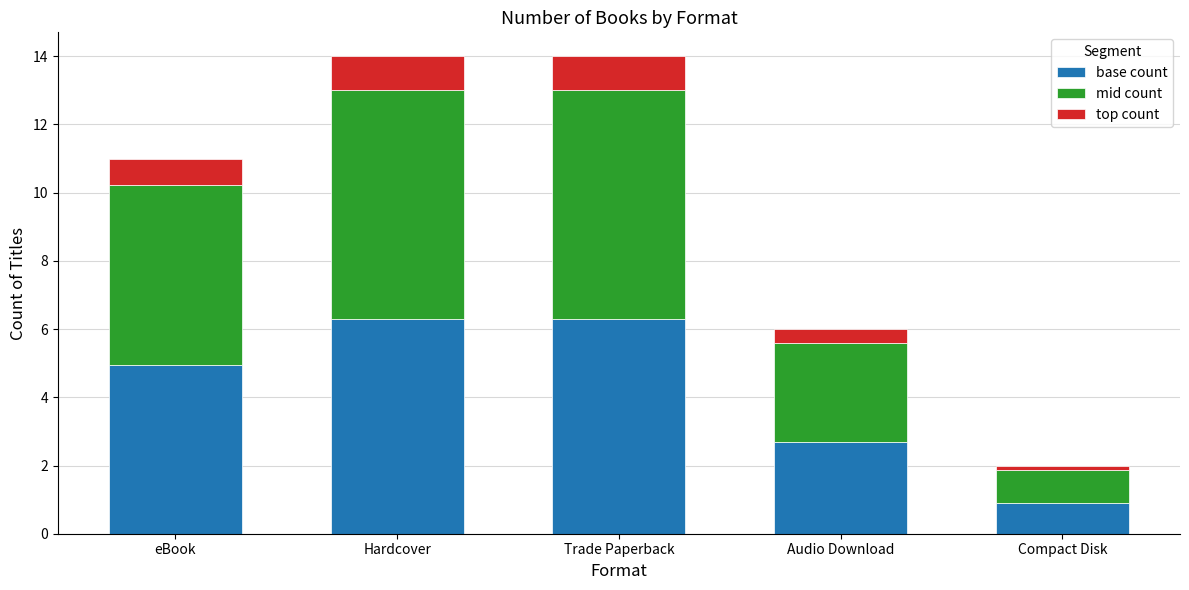

Reading left to right, what are the values for base count?

5.0	6.3	6.3	2.7	0.9